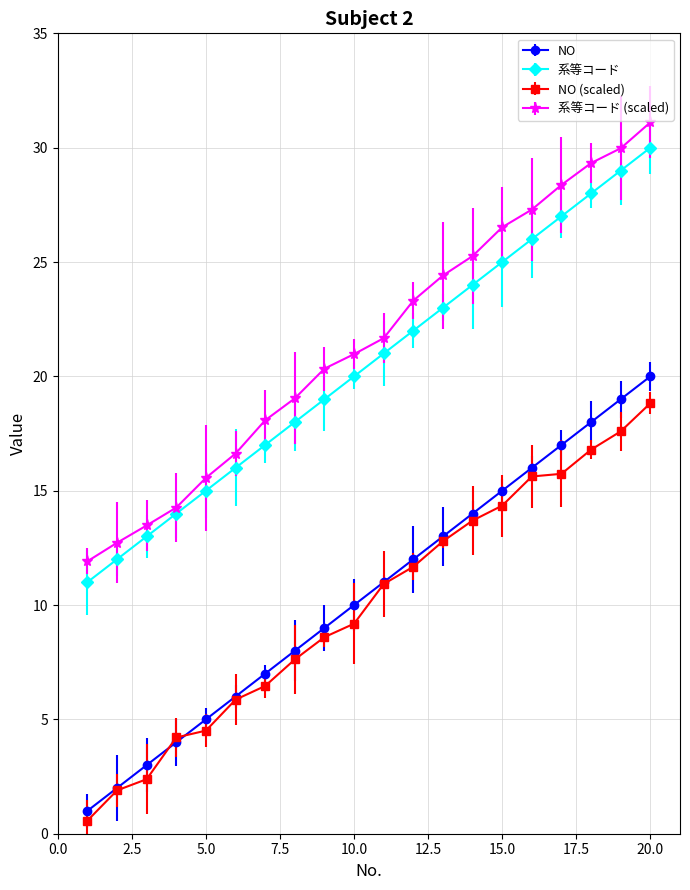

What is the value of the 系等コード point at the 16th from the left?

26.0